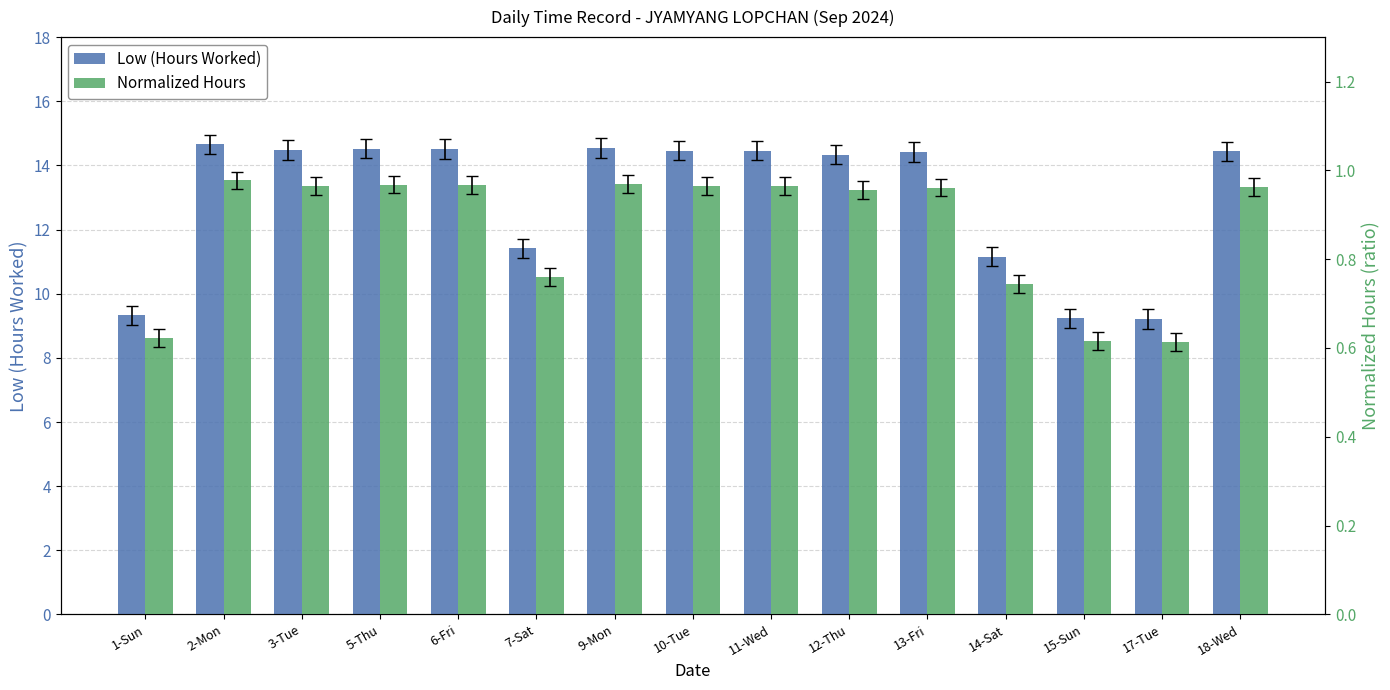

Which has a higher value, 10-Tue or 5-Thu?

5-Thu